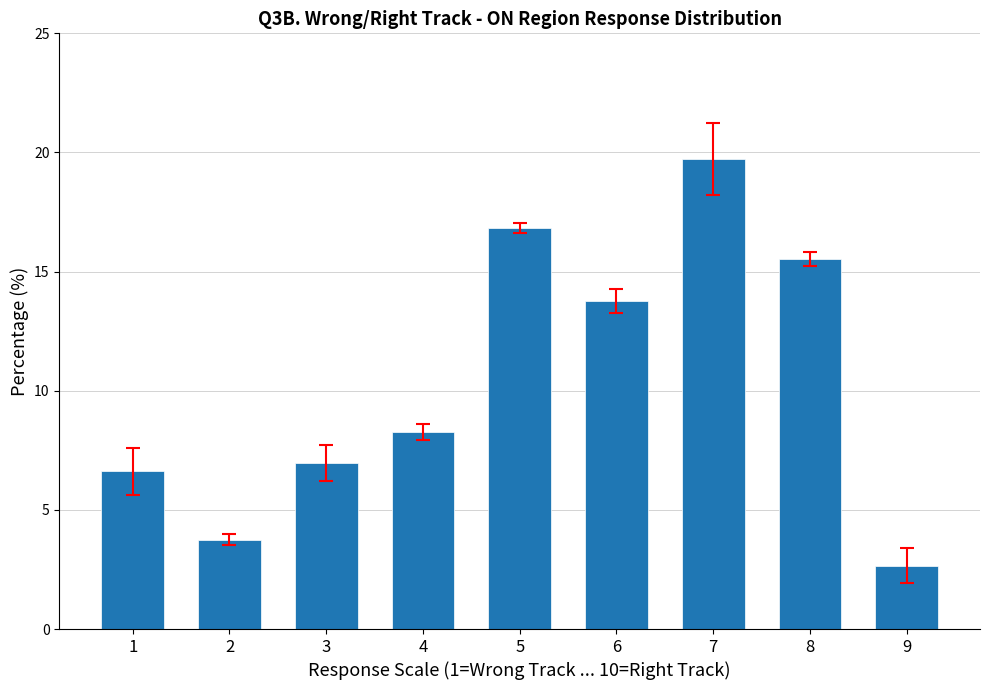

Approximately how many times larger is the value at 5 compared to 8?

1.1